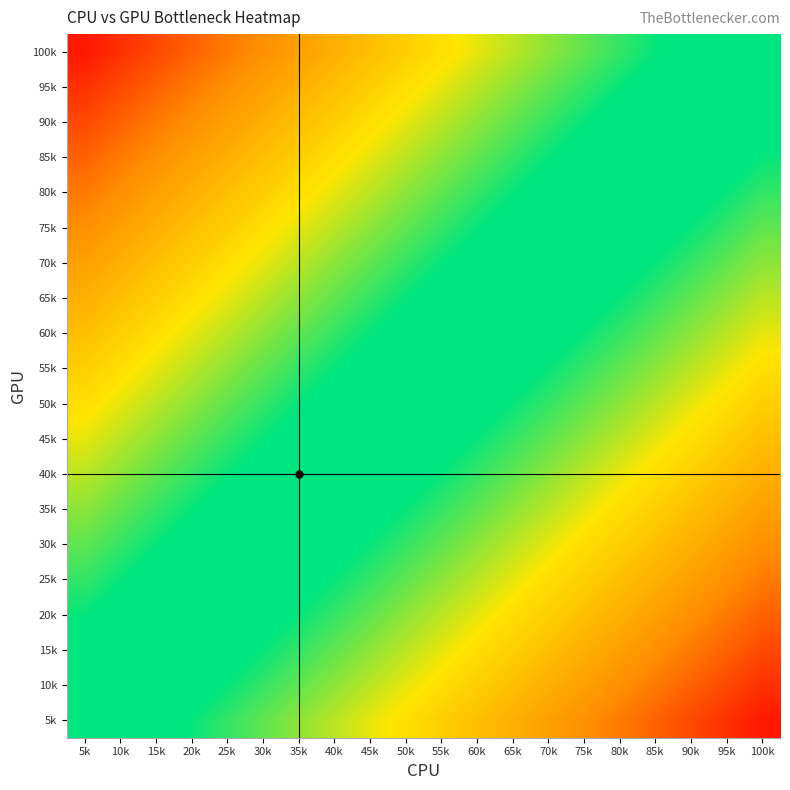

What is the total value across all series at 15k?

-7.5